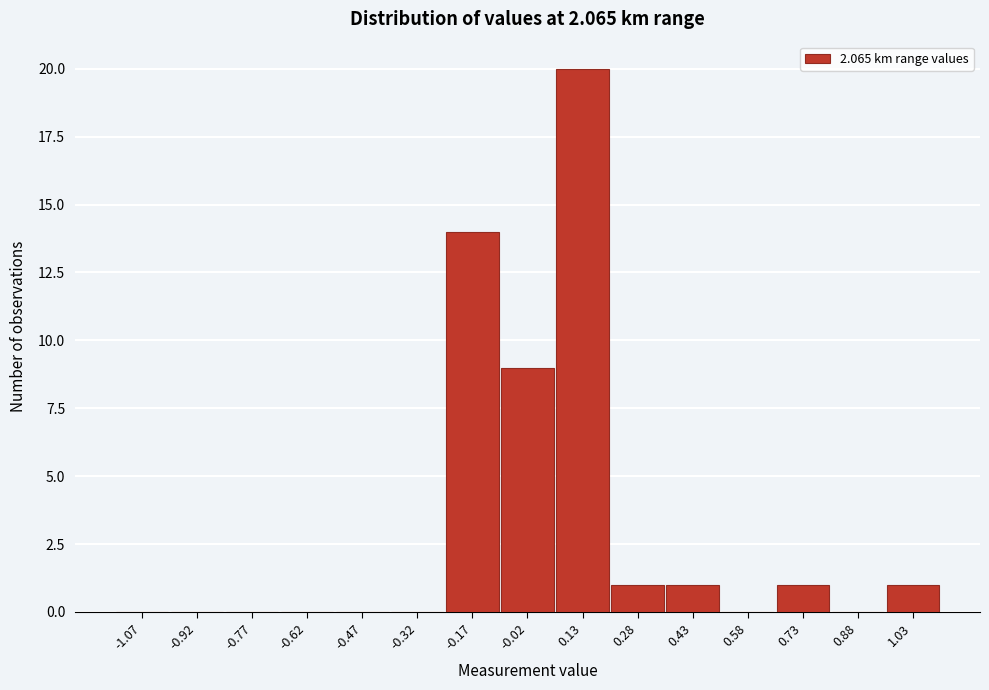

How tall is the bar that spans -0.10 to 0.05 on the x-axis? Neither the bar edges nor the heights are printed on the chart, so give them approximately, as read against the axes.

9